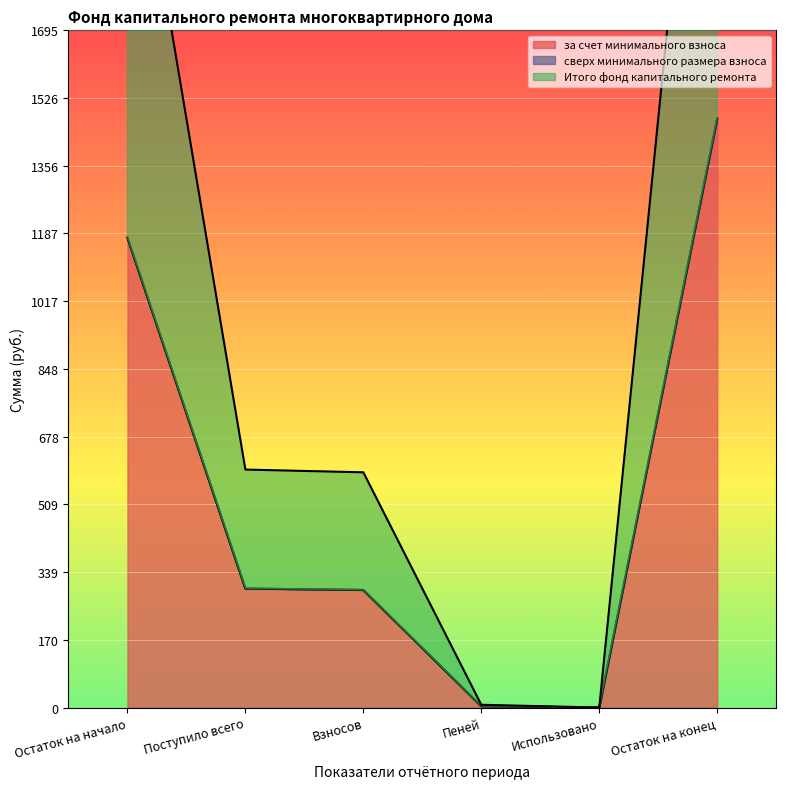

At which label is за счет минимального взноса closest to 737?

Поступило всего